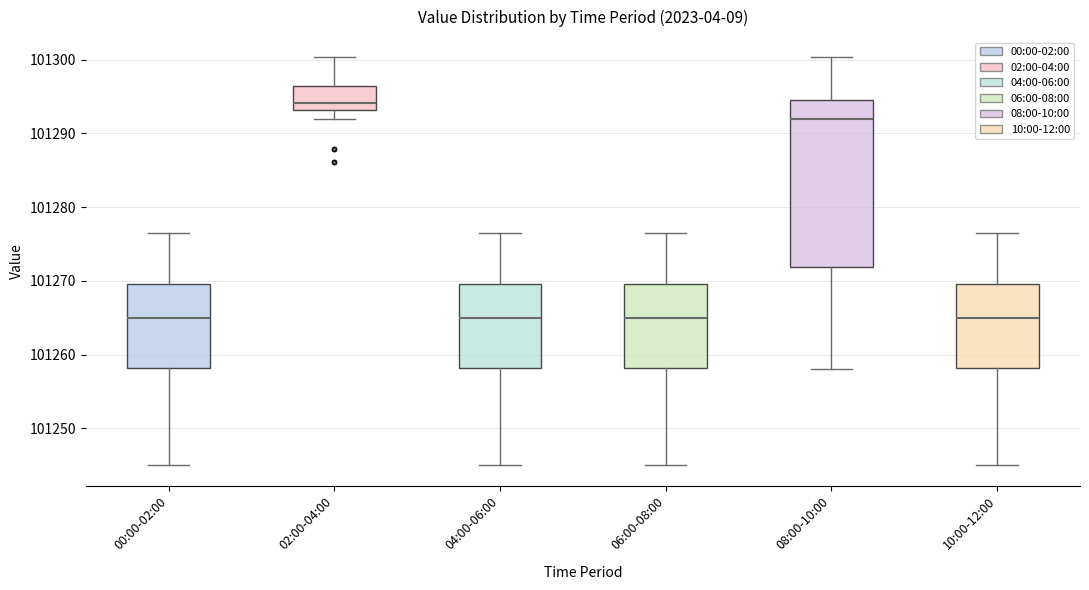

Reading left to right, read every box against the y-axis: the position of its median line, the range the box covers, and the ends of its whiskers. The values are not printed on the chart, so give them approximately, as read against the axis.

00:00-02:00: median 101265, box 101258 to 101270, whiskers 101245 to 101277
02:00-04:00: median 101294, box 101293 to 101296, whiskers 101292 to 101300
04:00-06:00: median 101265, box 101258 to 101270, whiskers 101245 to 101277
06:00-08:00: median 101265, box 101258 to 101270, whiskers 101245 to 101277
08:00-10:00: median 101292, box 101272 to 101295, whiskers 101258 to 101300
10:00-12:00: median 101265, box 101258 to 101270, whiskers 101245 to 101277